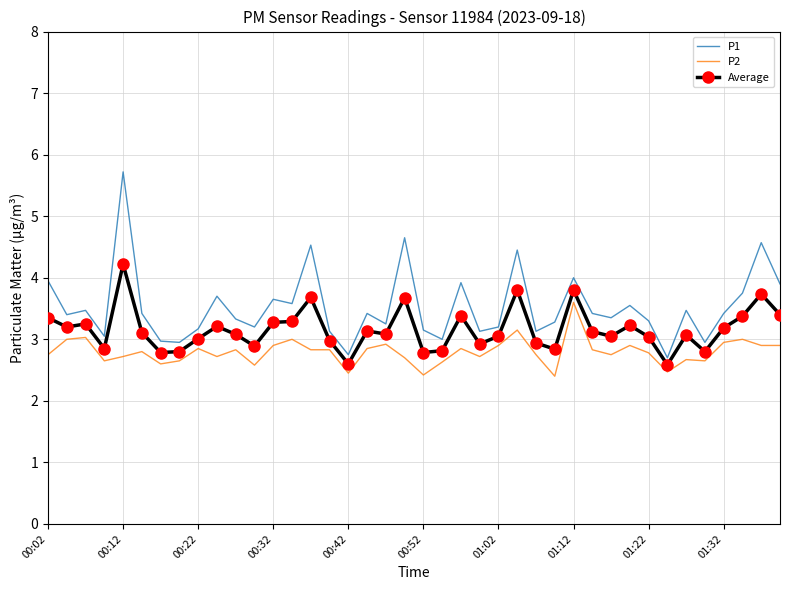

True or false: P1 and Average intersect in this chart.

False